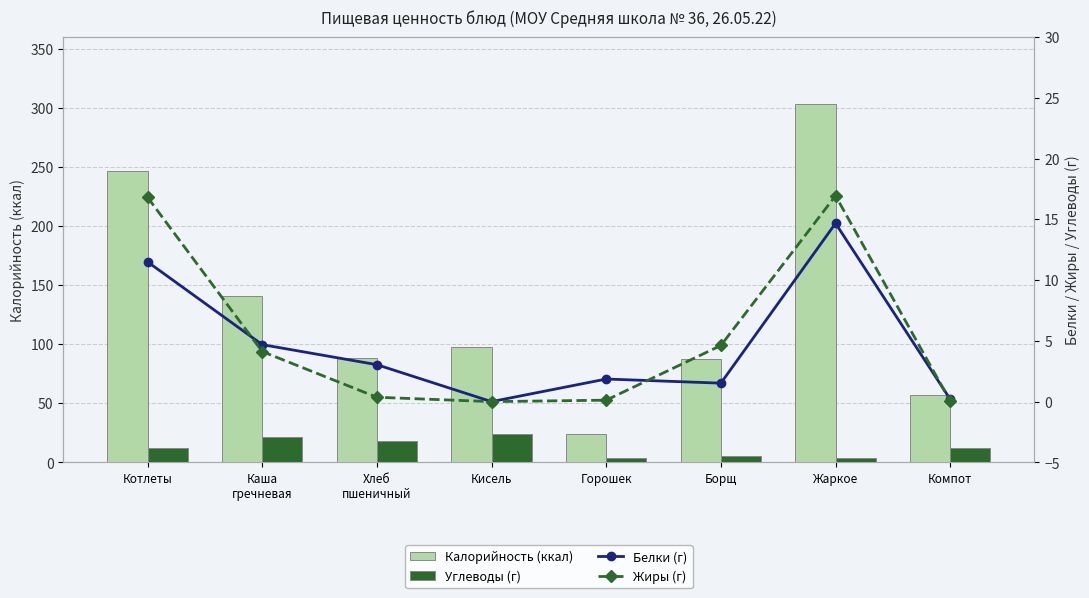

Rank the series at Компот from lowest to highest value.

Жиры (г), Белки (г), Углеводы (г), Калорийность (ккал)